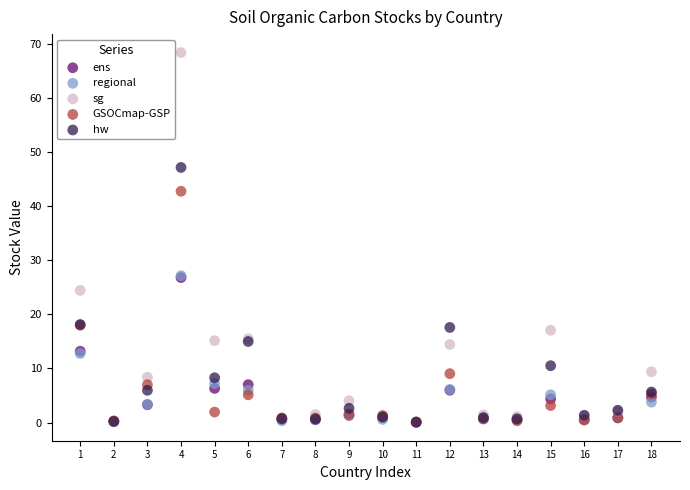

Which series reaches the maximum Y coordinate?

sg